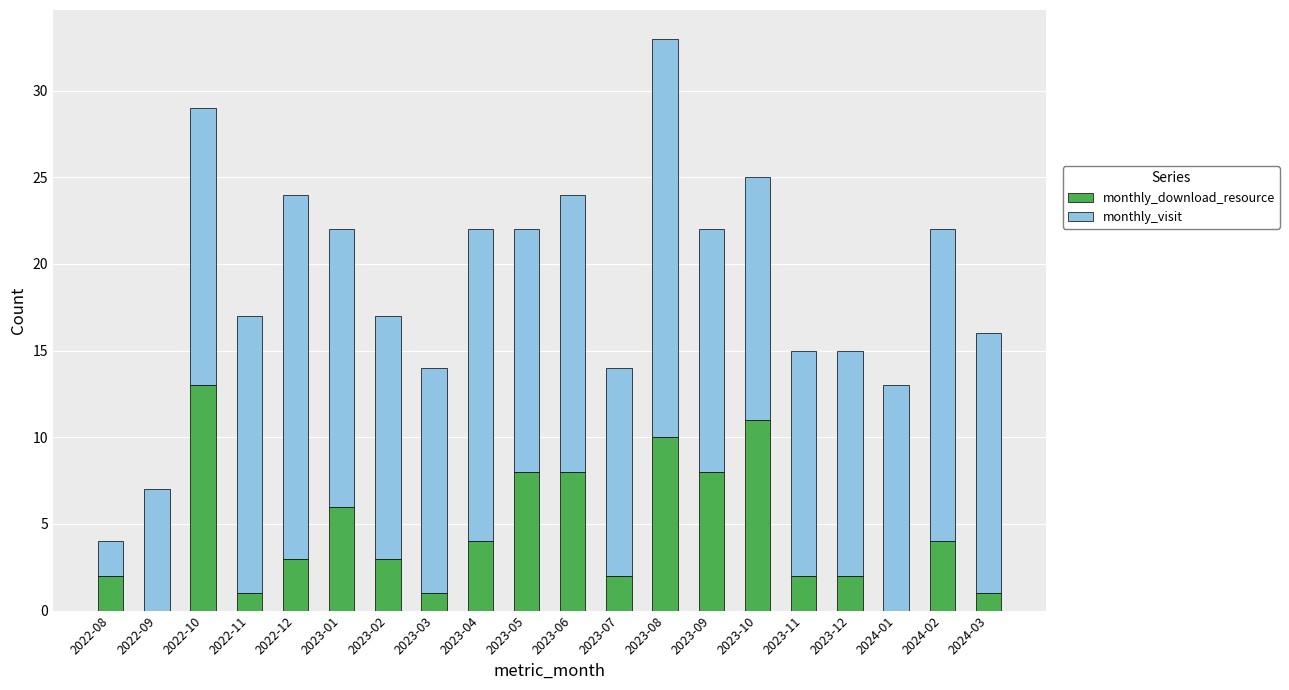

What is the highest value of the monthly_download_resource series?

13